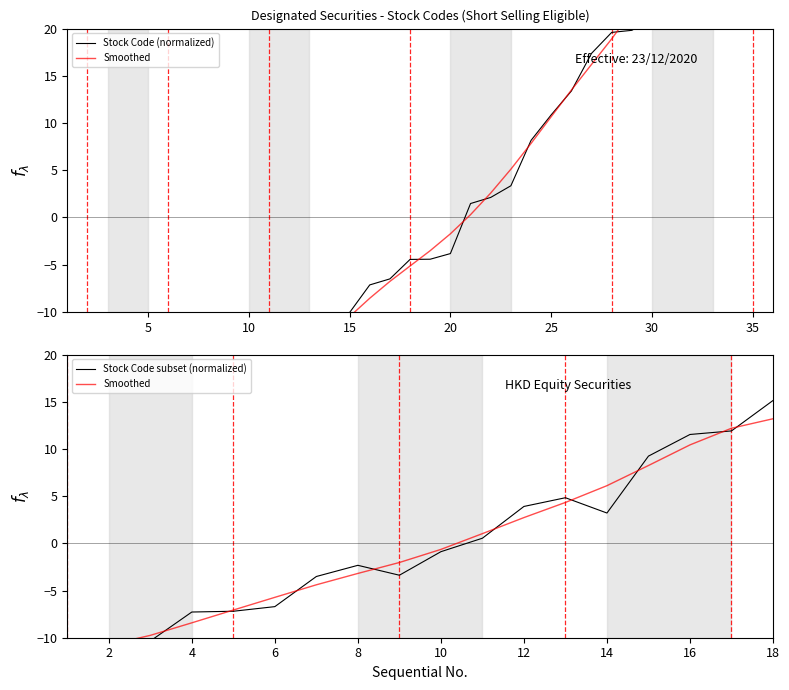

Reading left to right, transcribe all the data shown in this chart.

-30.3	-29.8	-28.2	-26.5	-26.9	-25.9	-22.4	-21.1	-21.1	-19.3	-18.1	-16.1	-14.5	-14.2	-10.1	-7.2	-6.5	-4.5	-4.4	-3.8	1.5	2.1	3.4	8.2	10.9	13.4	17.4	19.6	19.8	21.1	29.8	35.8	37.3	38.5	44.0	48.3